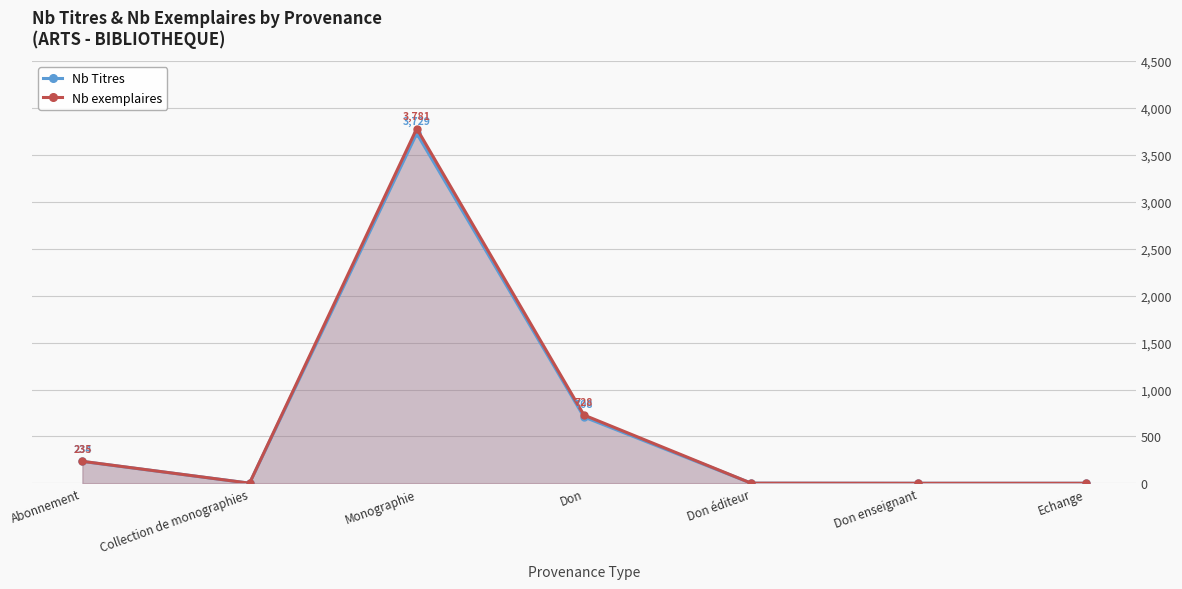

Which series has the largest range (max minus min)?

Nb exemplaires